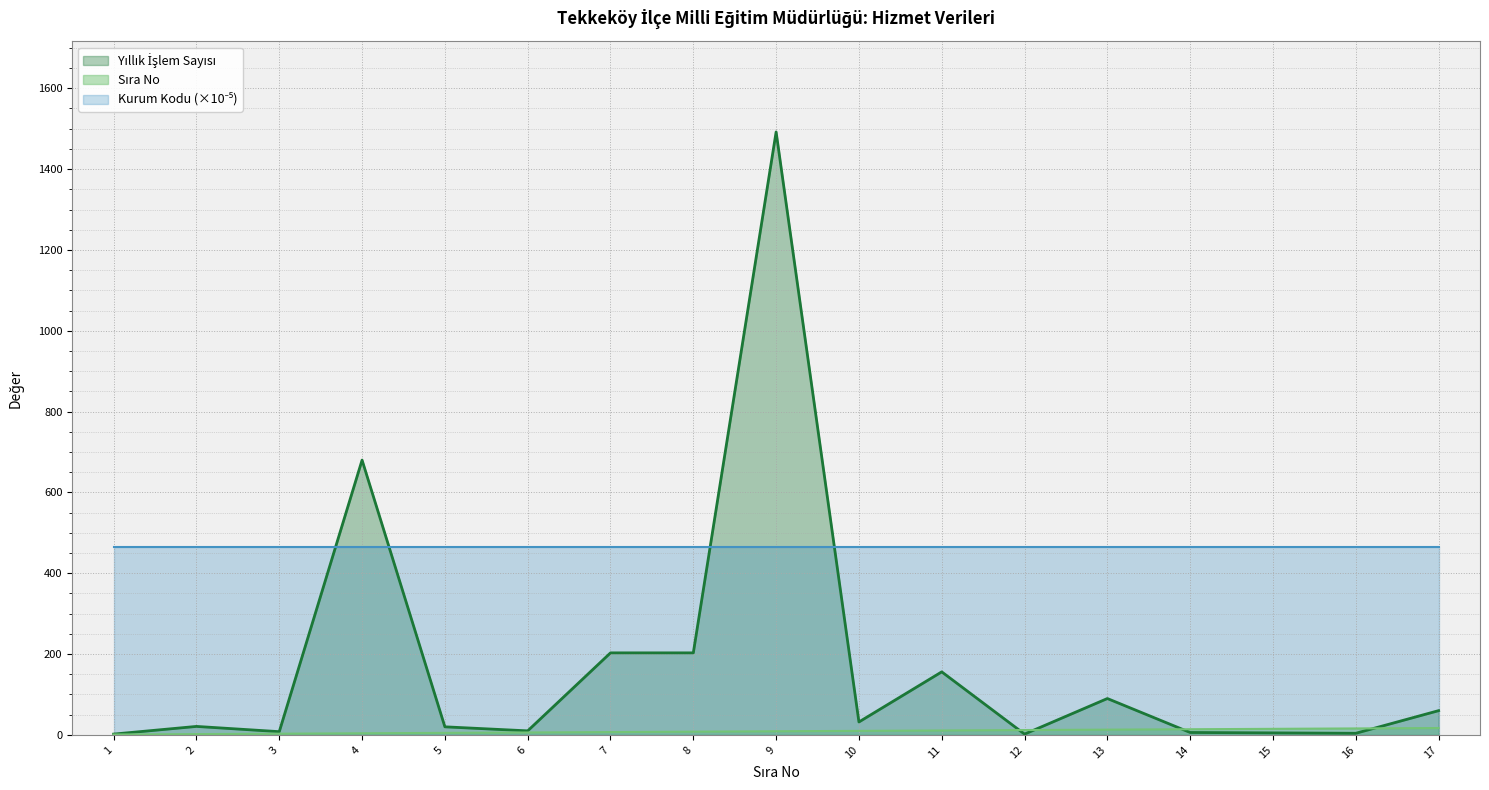

What value does the Sira No series have at 3, to the nearest 5?

5